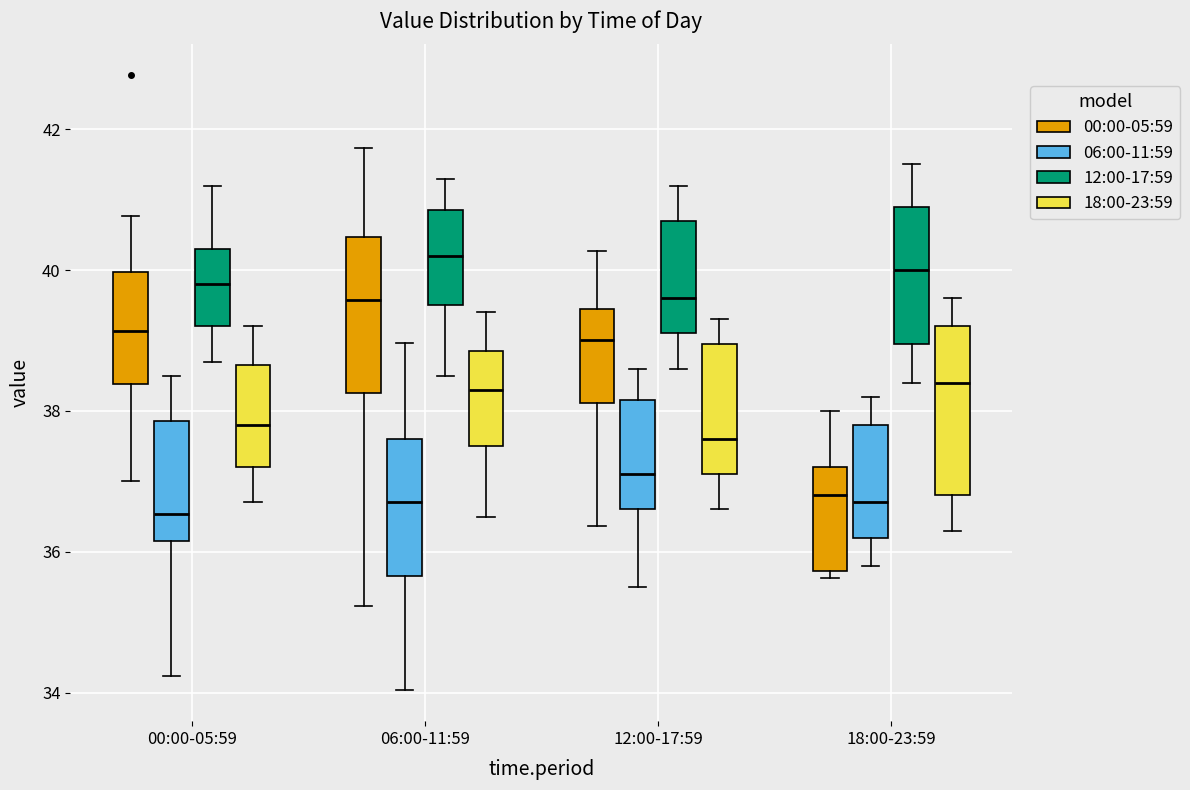

Which box has the highest median line?

06:00-11:59 (12:00-17:59)